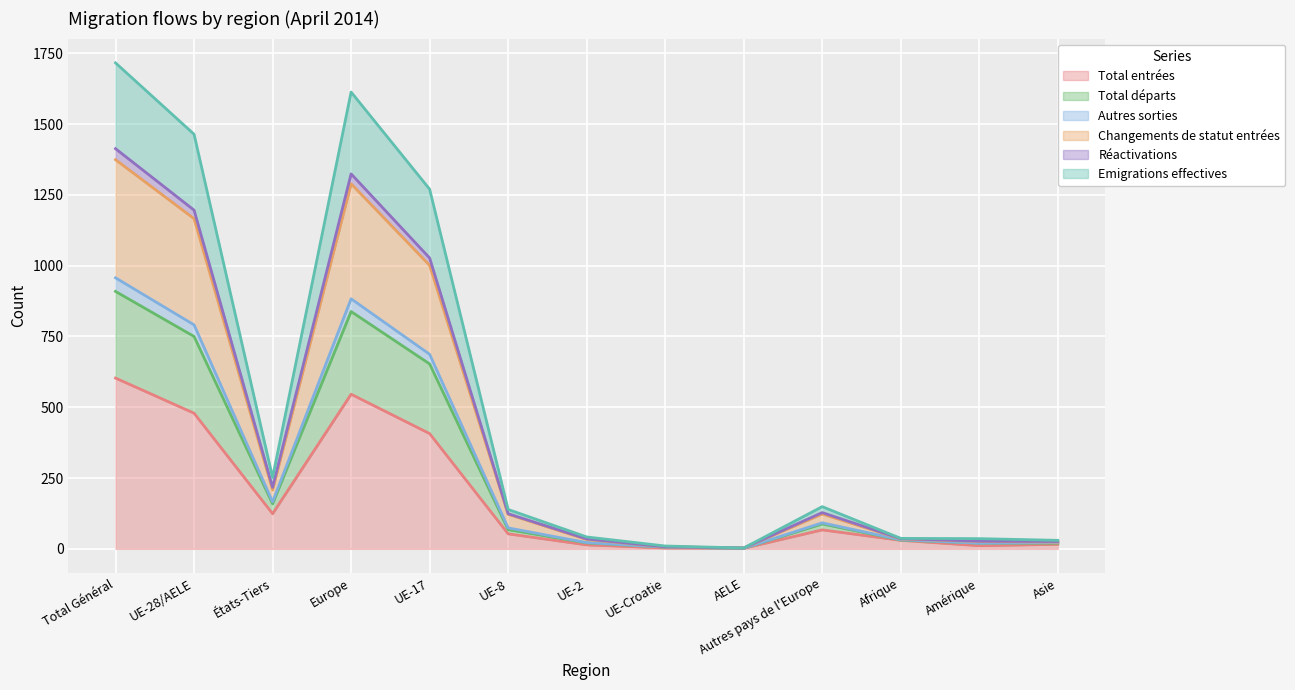

Between Afrique and Asie, which series saw the biggest shift?

Total entrées